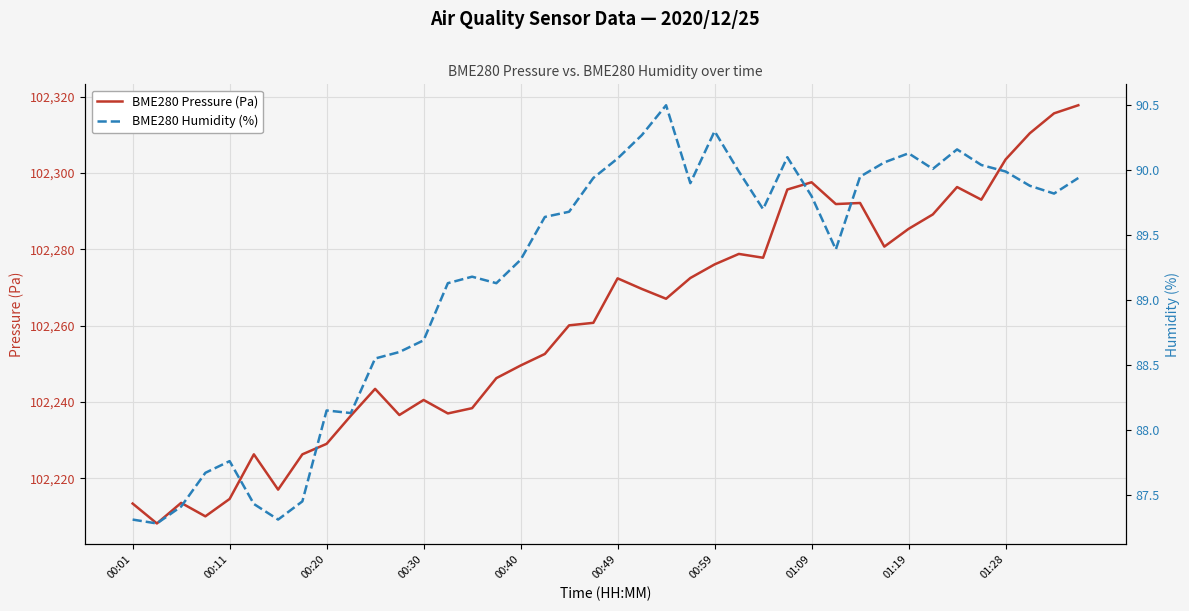

At which label is BME280 Pressure (Pa) closest to 102262?

19